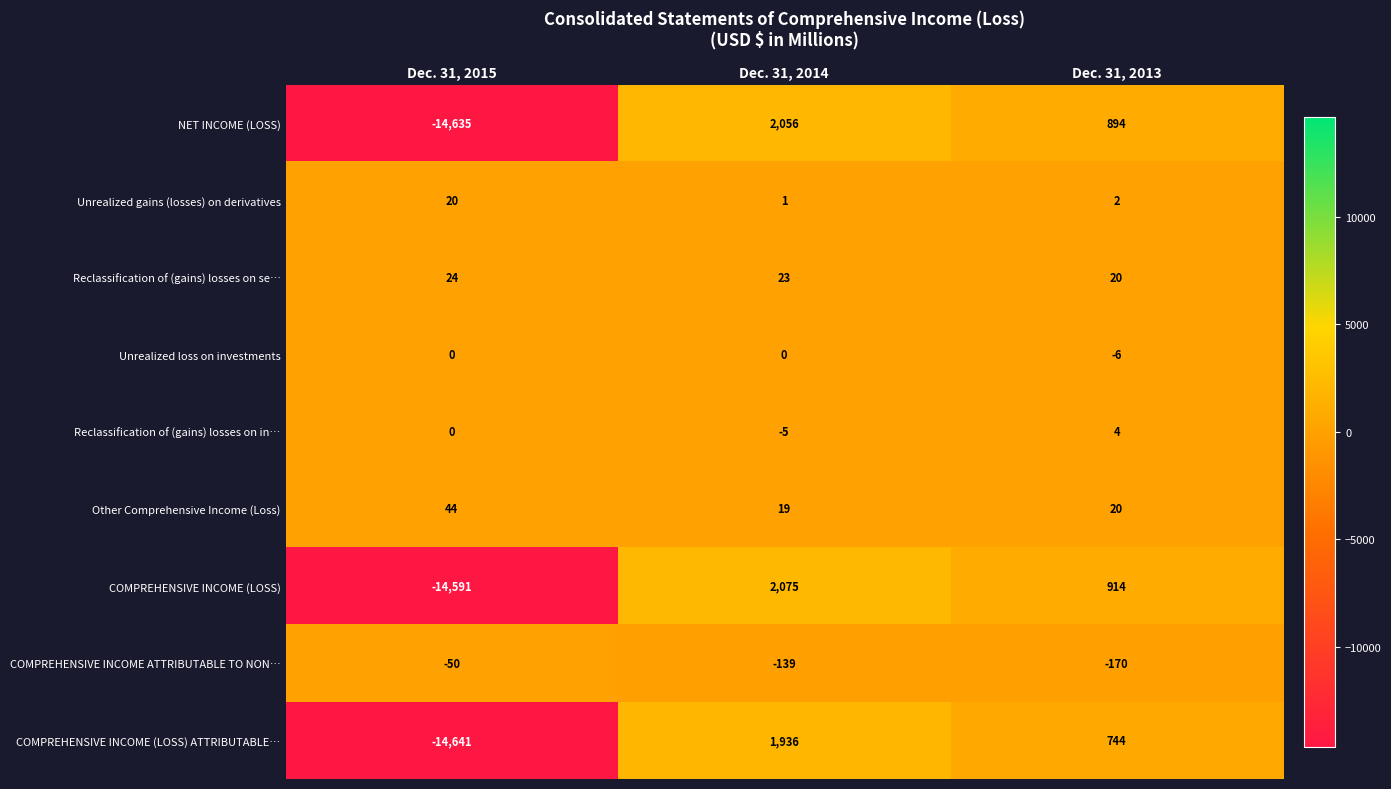

Which series has the largest range (max minus min)?

NET INCOME (LOSS)